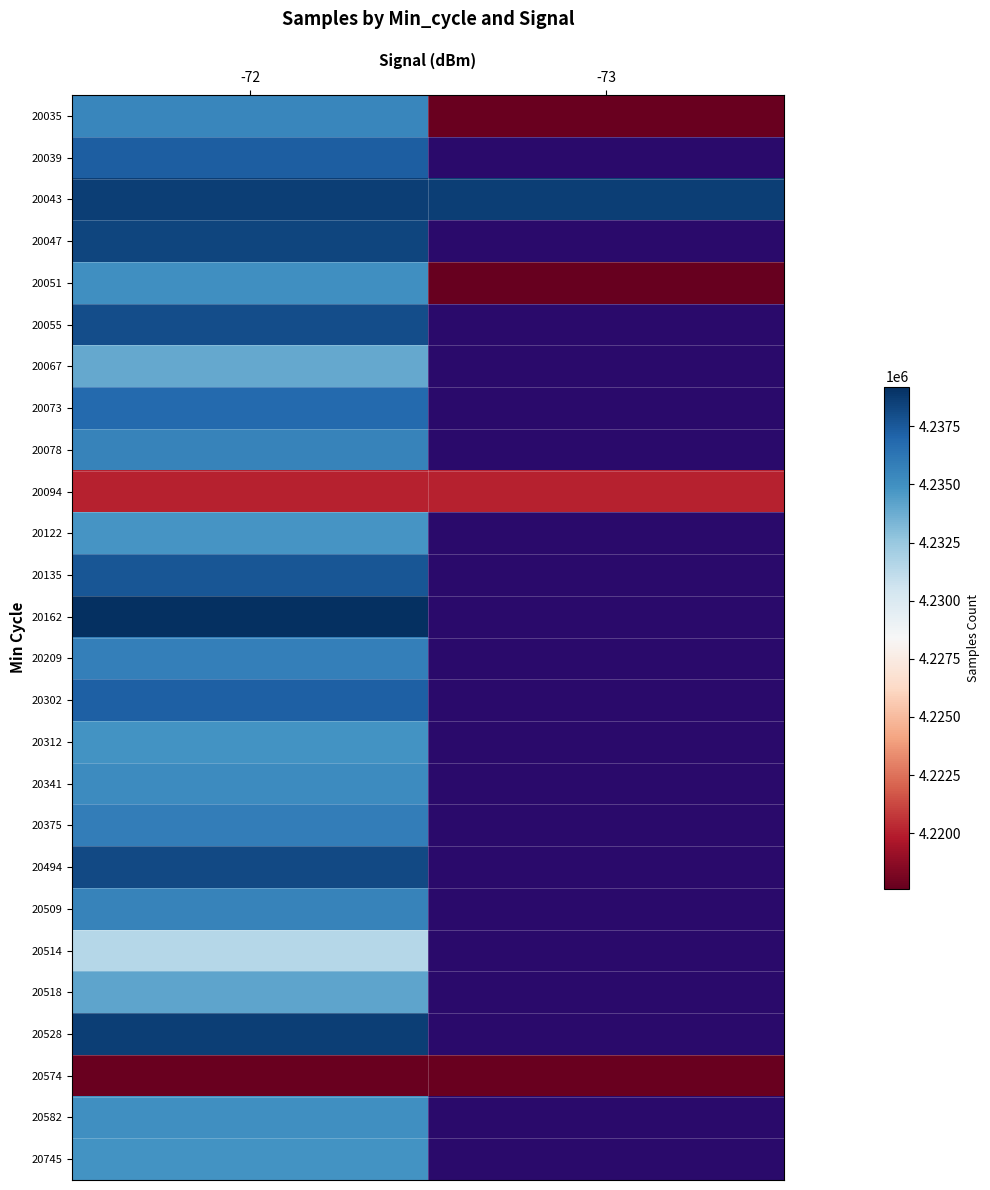

The value of 20209 at -72 is 6918160.6. True or false?

False